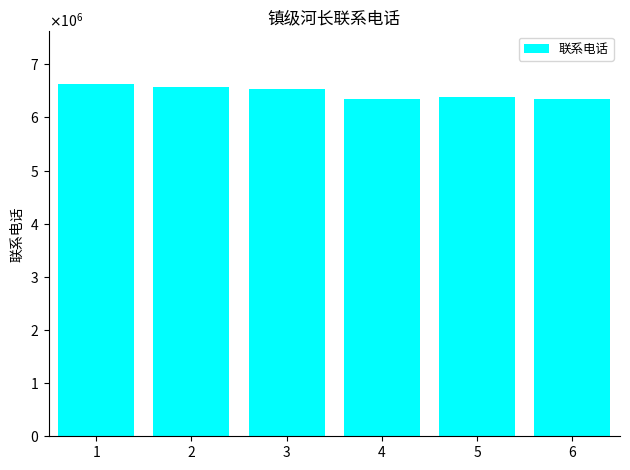

What is the greatest value displayed?

6626035